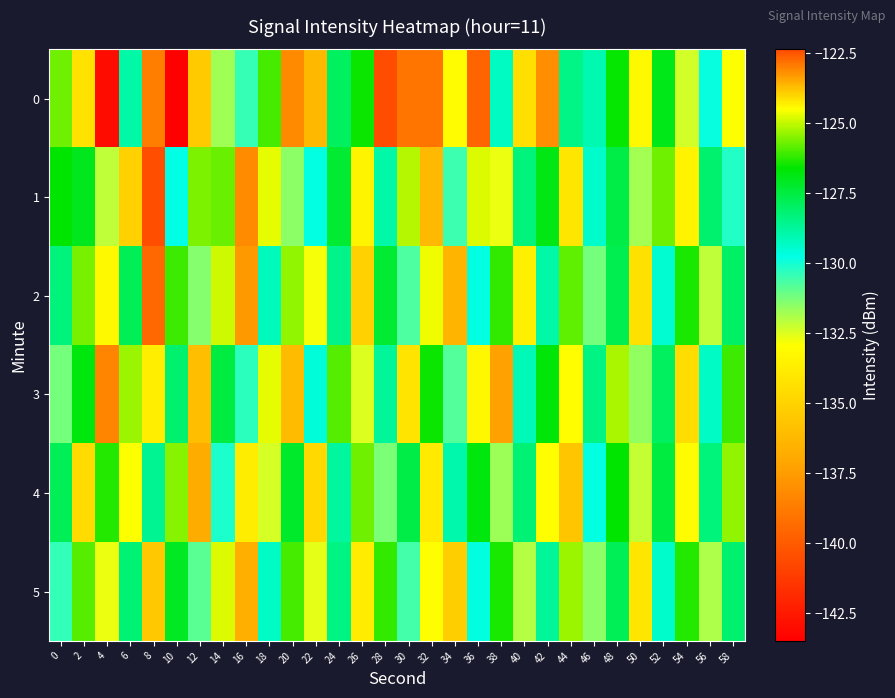

What is the difference between the highest and lowest values at 6?

9.8